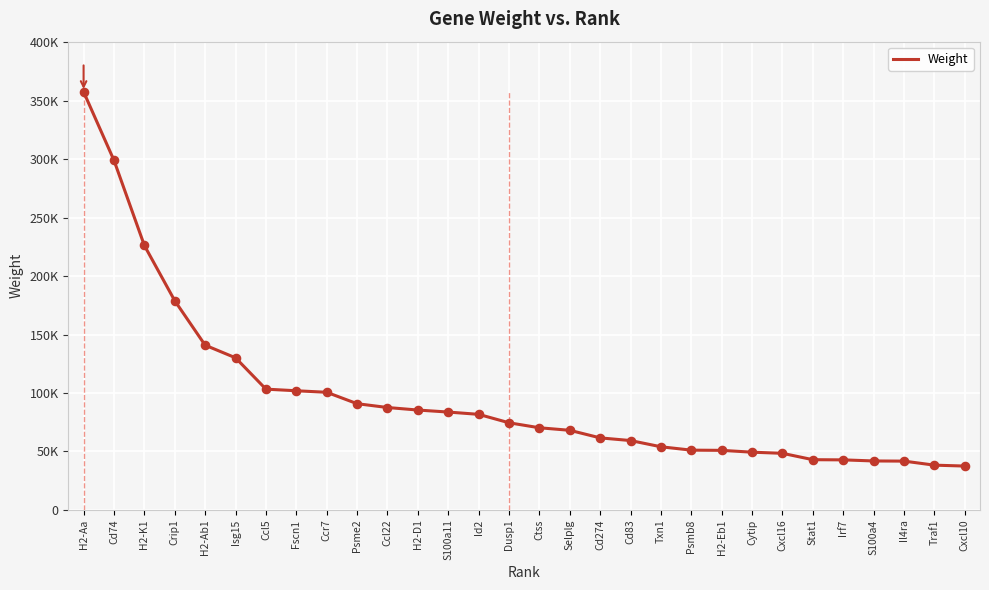

Approximately how many times larger is the value at Ccl5 compared to Cxcl16?

2.1